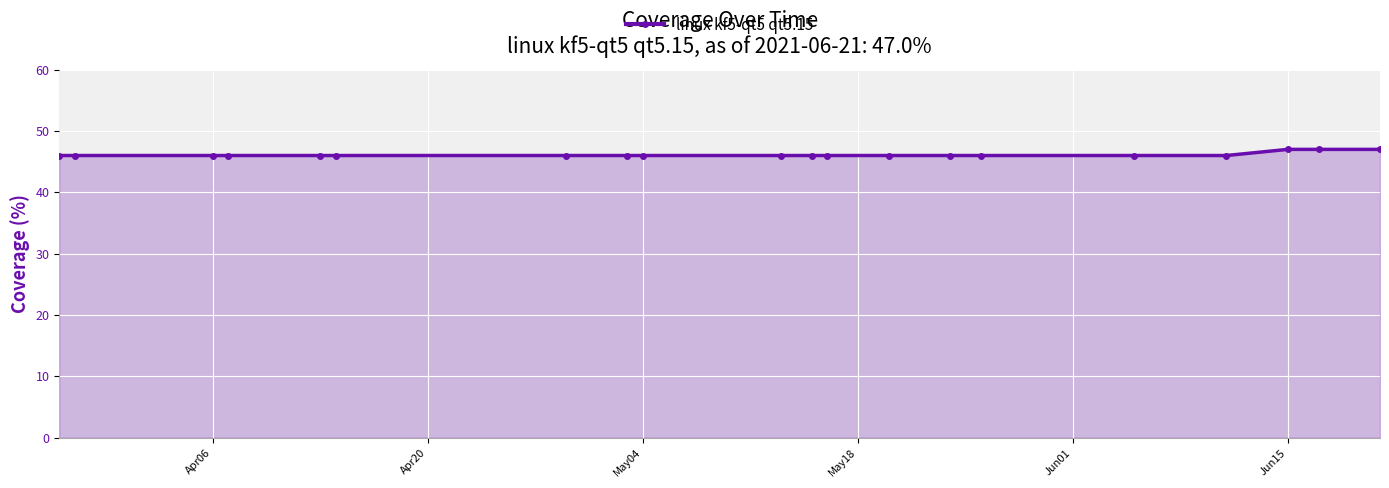

What is the value of the 5th point from the left?

46